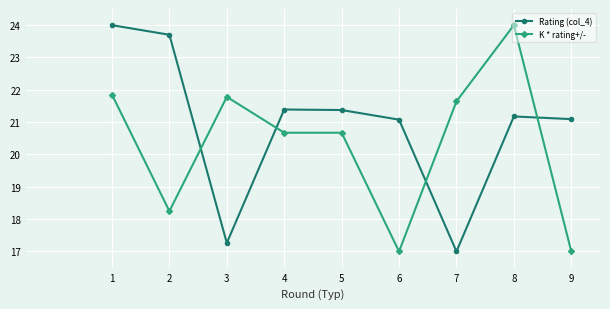

Which series changed the most between 1 and 9?

K * rating+/-